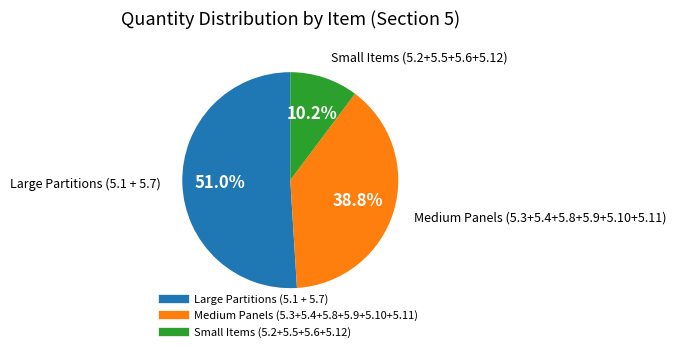

How many slices are in this pie chart?

3